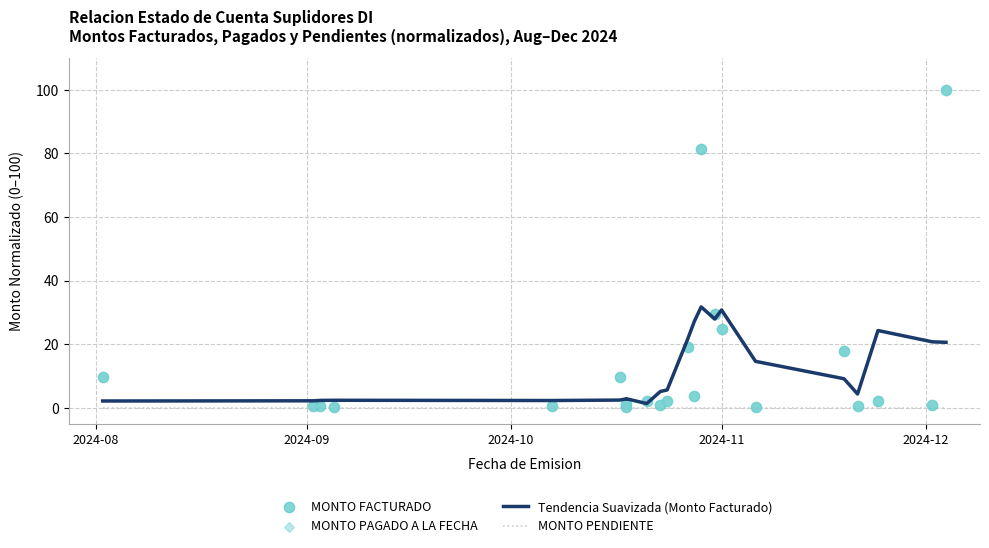

Which series has the largest total across all categories?

MONTO FACTURADO